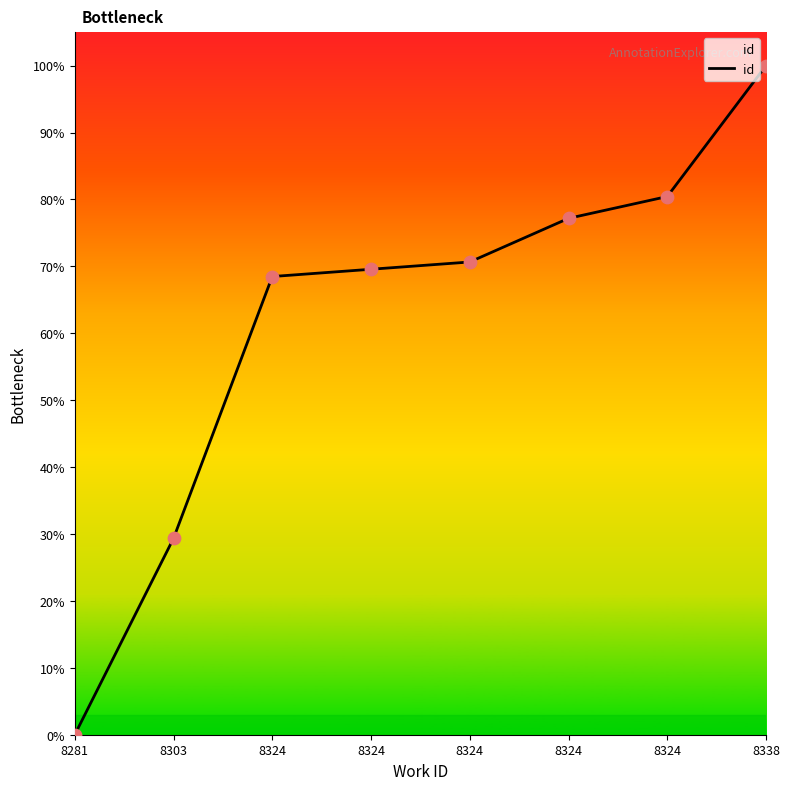

Between 8324 and 8324, which is larger?

8324